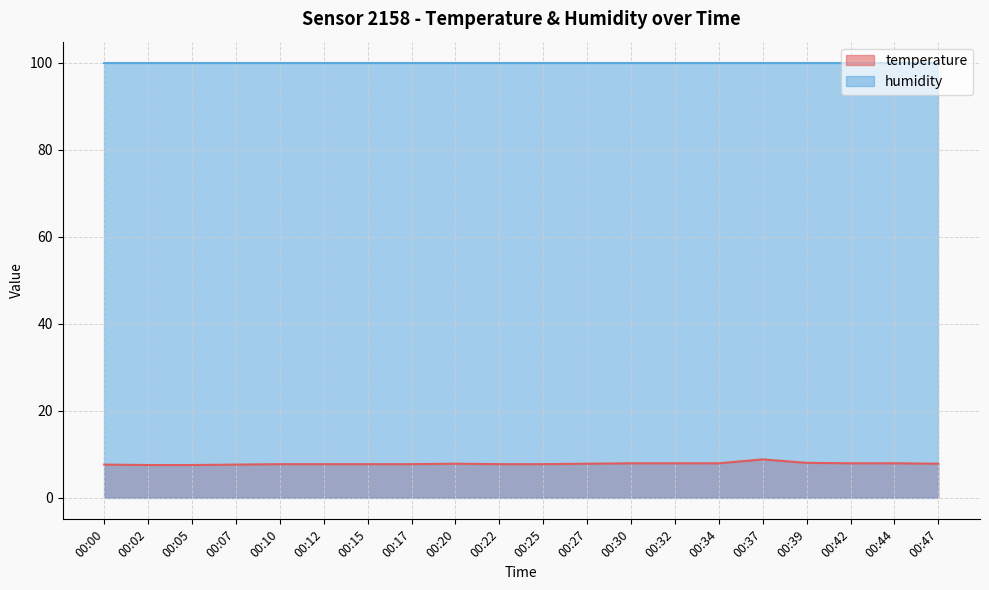

Reading right to left, extract all data points from this chart.

7.8	7.9	7.9	8.0	8.8	7.9	7.9	7.9	7.8	7.7	7.7	7.8	7.7	7.7	7.7	7.7	7.6	7.5	7.5	7.6